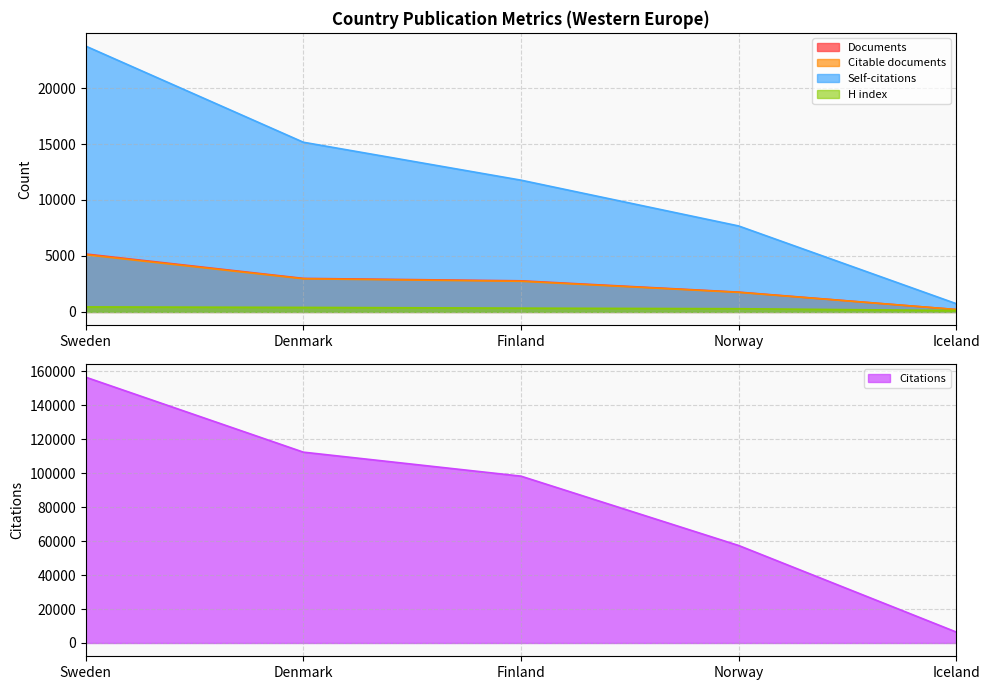

Is the value of Citations at Denmark greater than the value of Documents at Denmark?

Yes